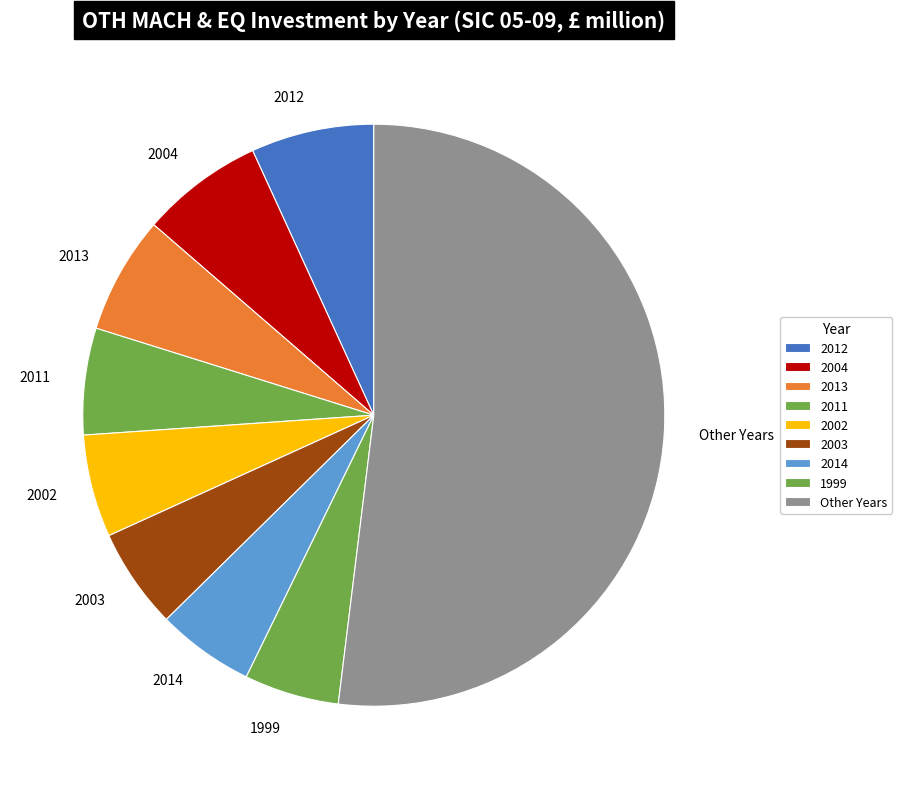

Count the number of slices in the pie.

9